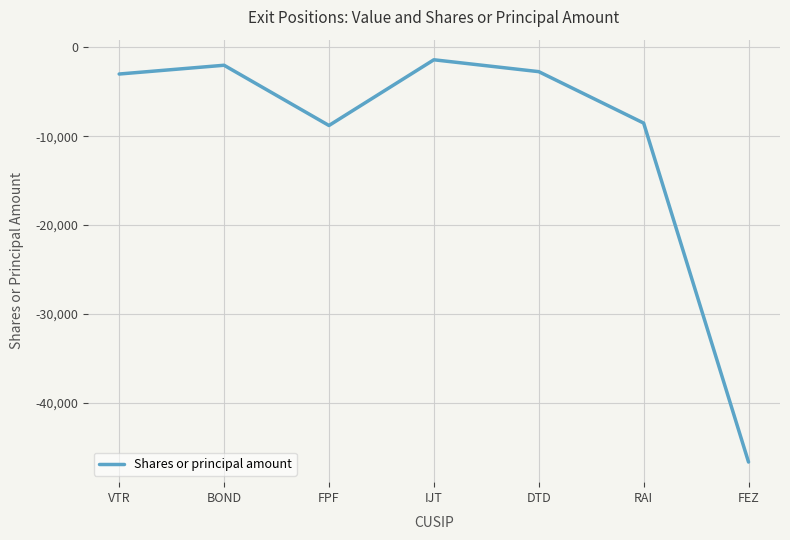

Does the chart have visible grid lines?

Yes